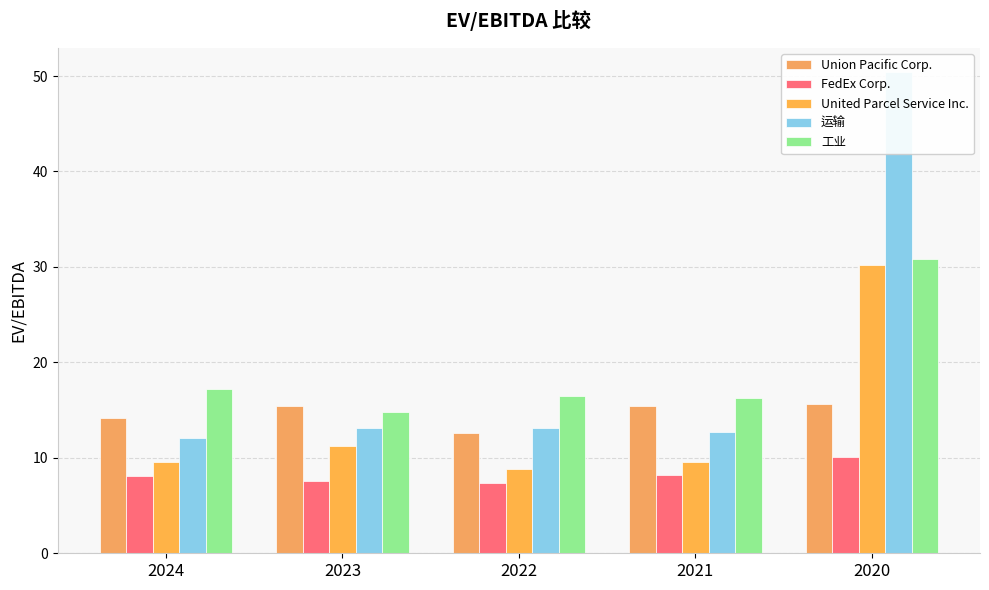

How many data points does each series have?

5